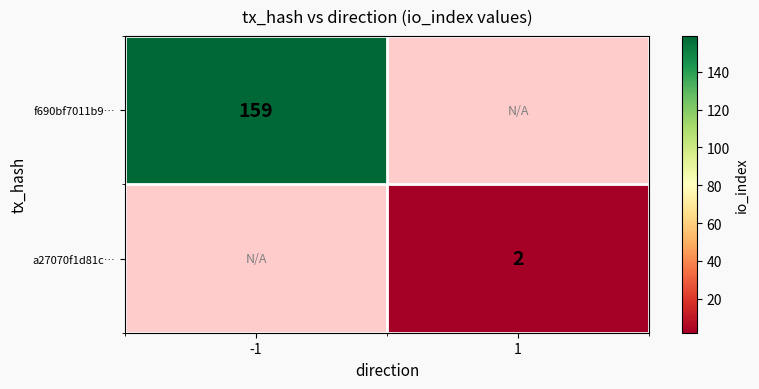

True or false: a27070f1d81c… has a value of 2 at 1.

True